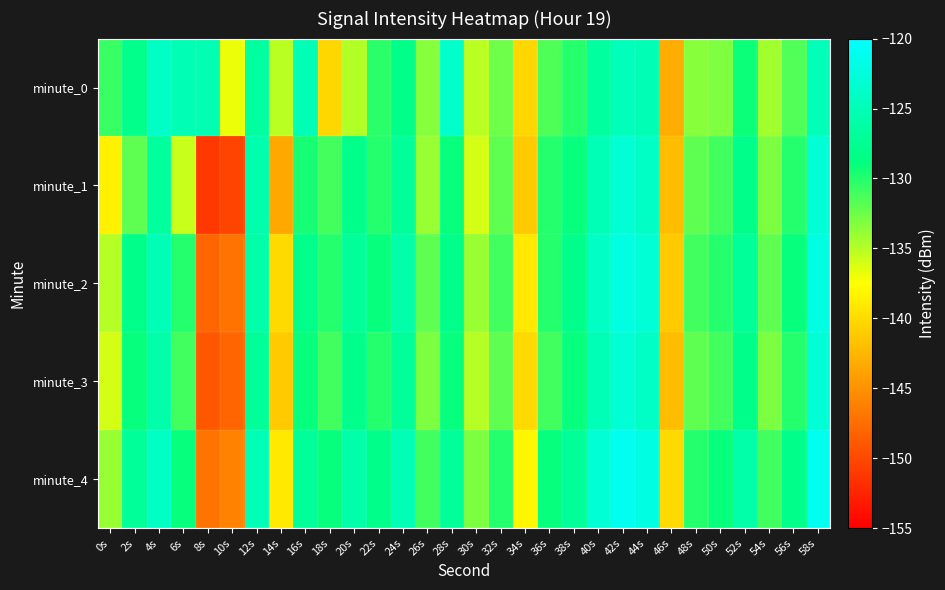

How many distinct data groups are displayed?

5